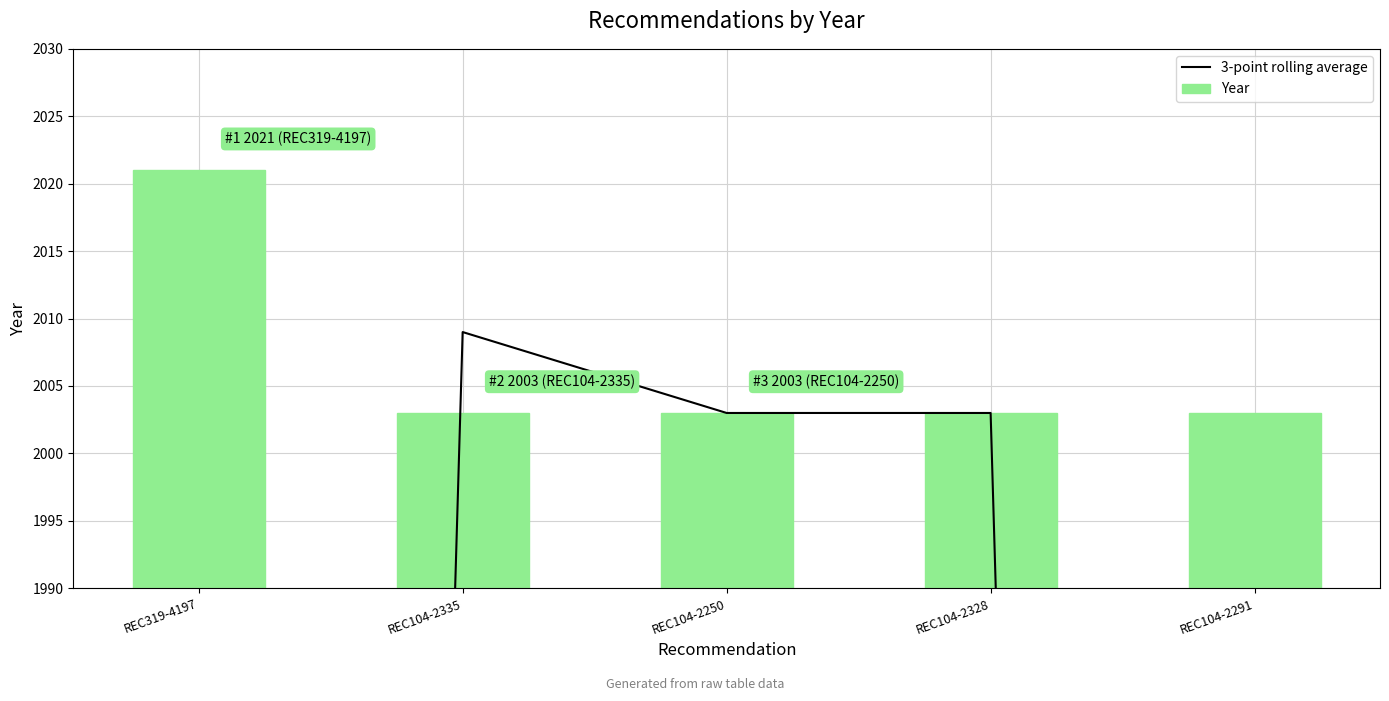

What is the label of the 3rd bar from the right?

REC104-2250